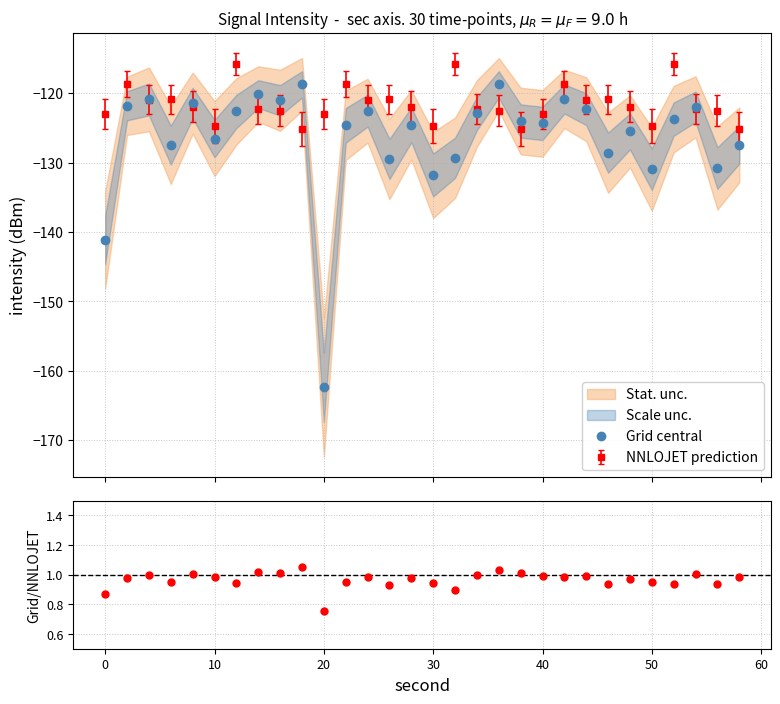

How many lines are shown in the chart?

2